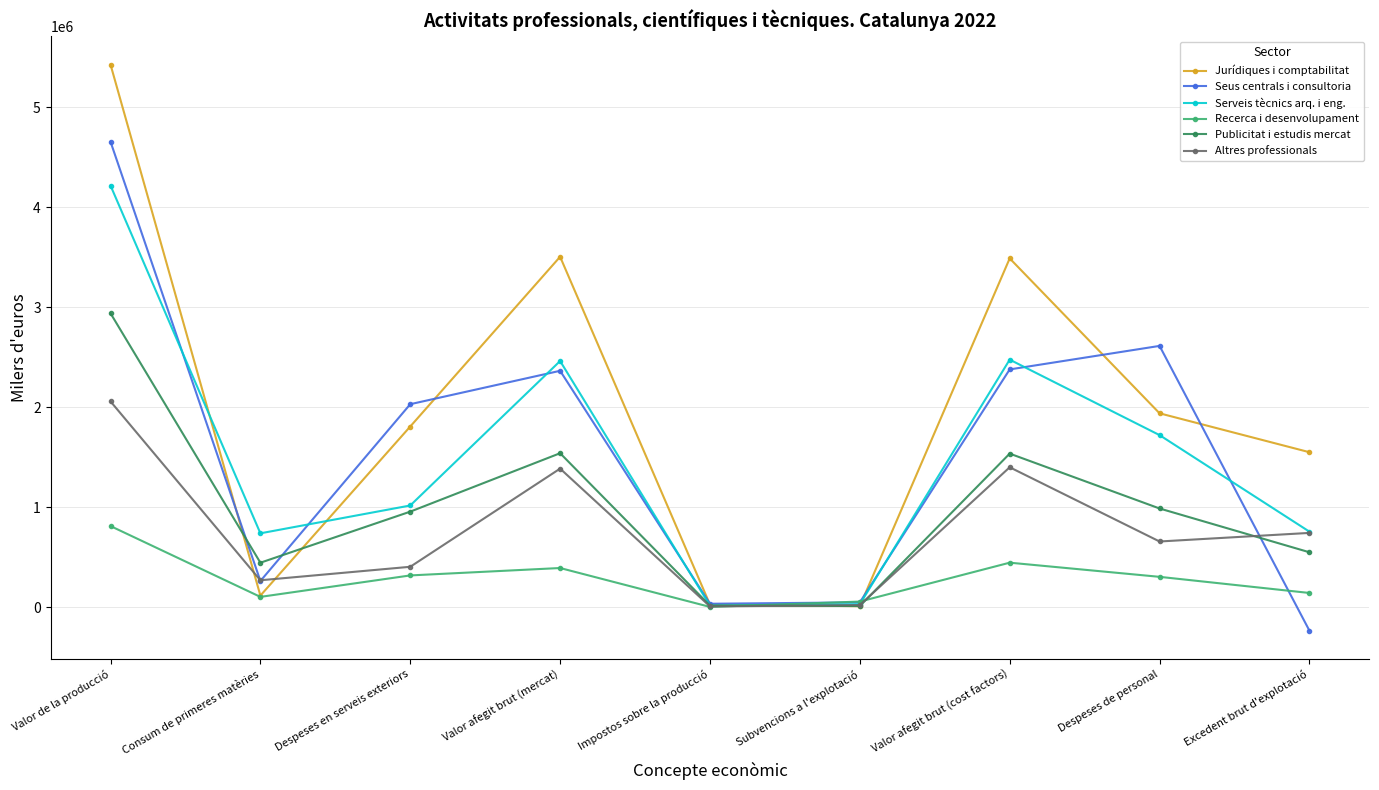

True or false: Altres professionals and Seus centrals i consultoria cross at least once.

True